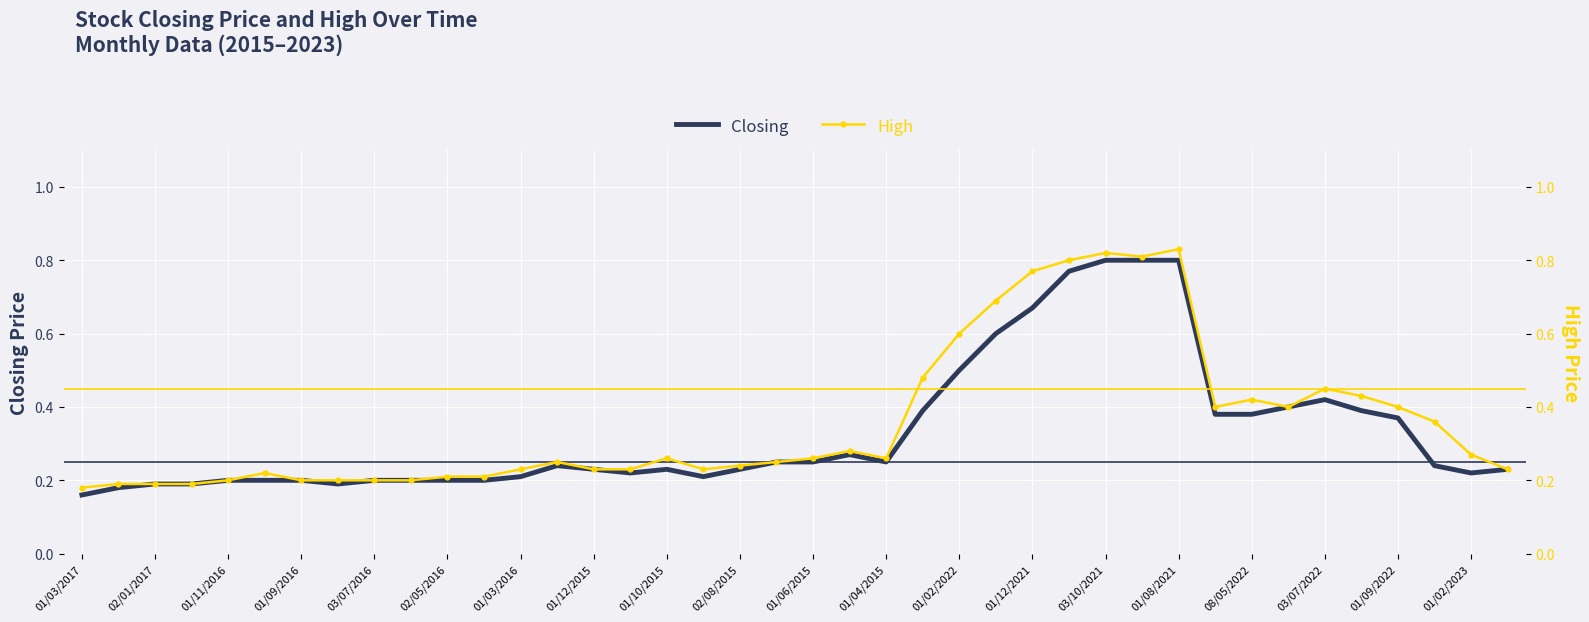

True or false: Closing has a value of 0.3 at 01/02/2022.

False